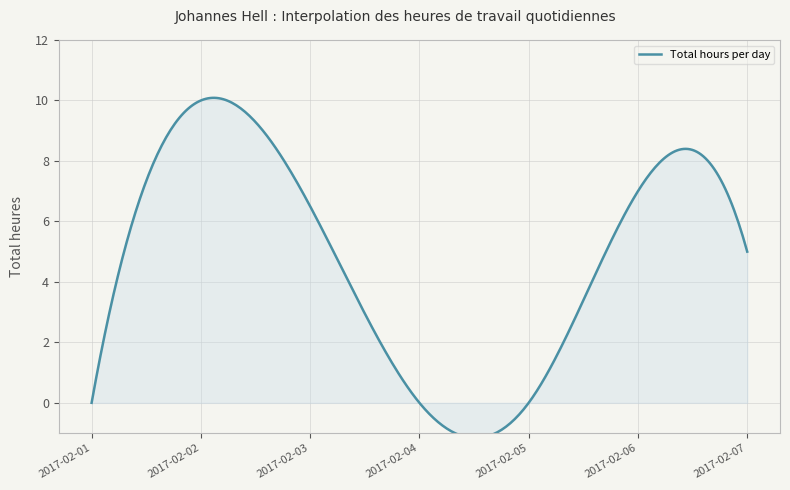

Between 2017-02-06 and 2017-02-01, which is larger?

2017-02-06